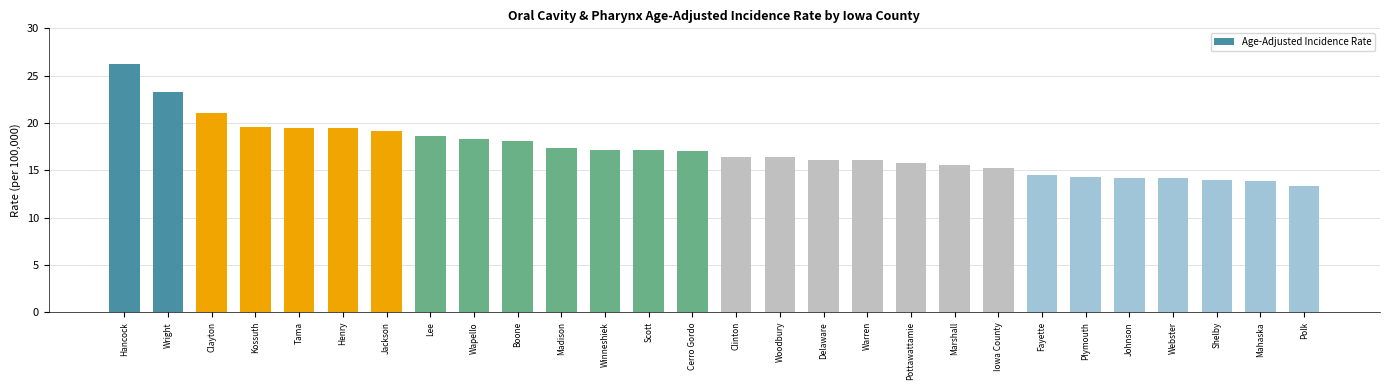

What is the sum of the values at Kossuth and Shelby?

33.6